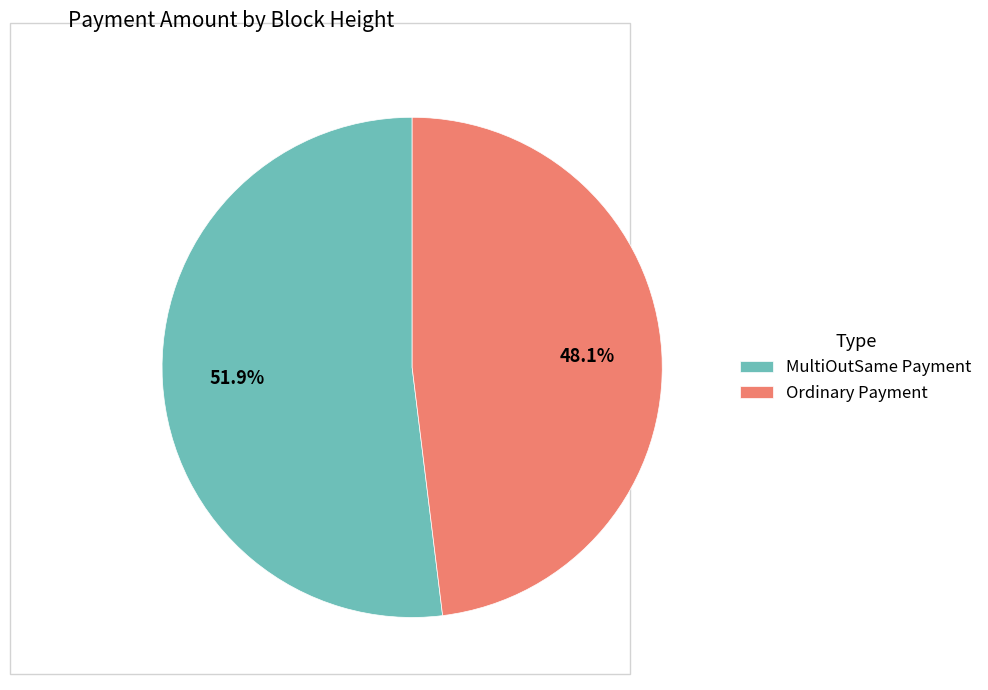

Approximately how many times larger is the value at MultiOutSame Payment compared to Ordinary Payment?

1.1